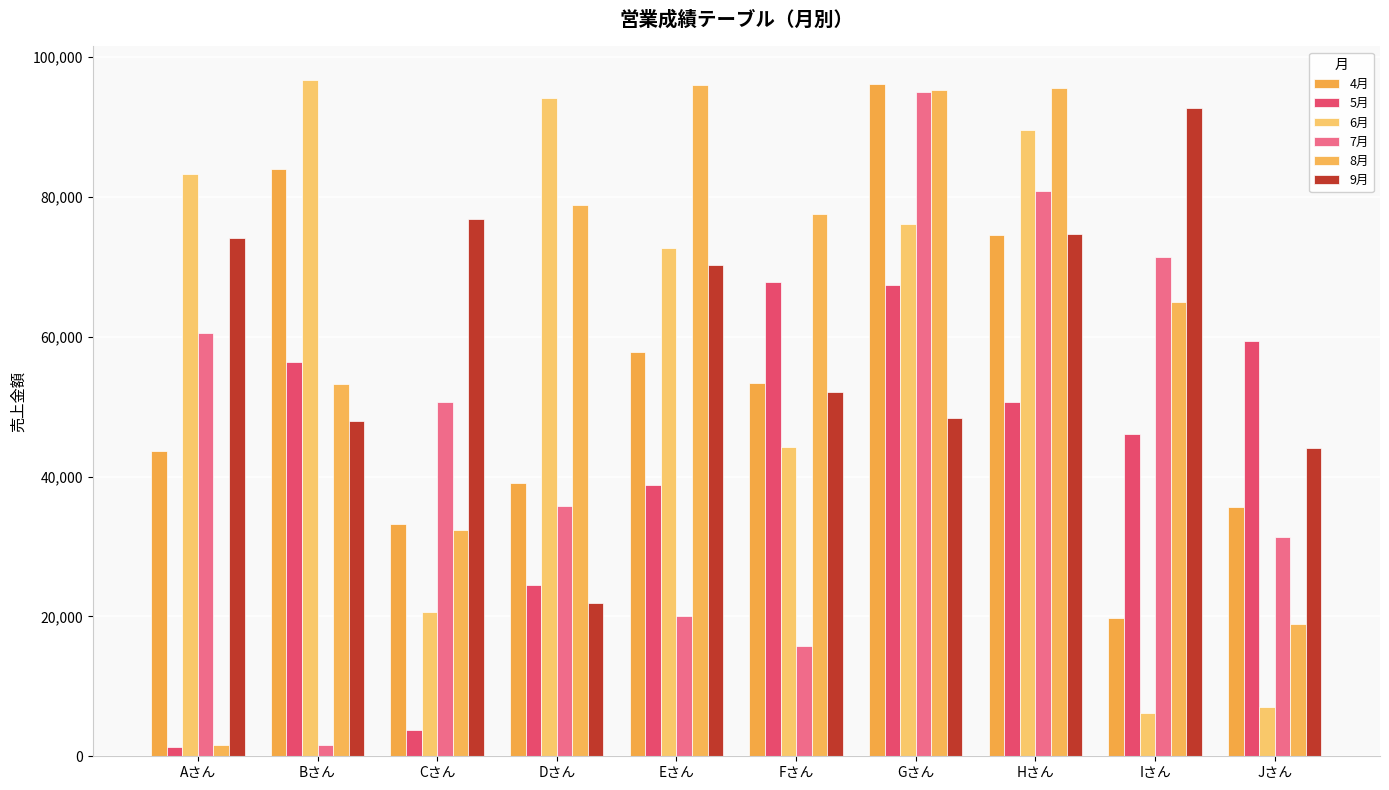

How many bars are there in total?

60